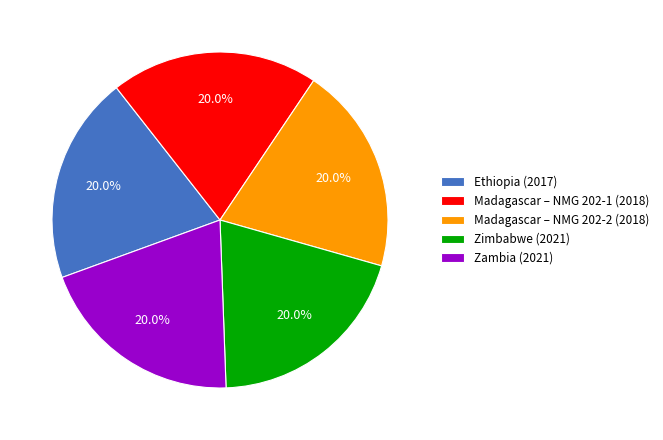

Is the sum of Zimbabwe (2021) and Ethiopia (2017) greater than half?

No